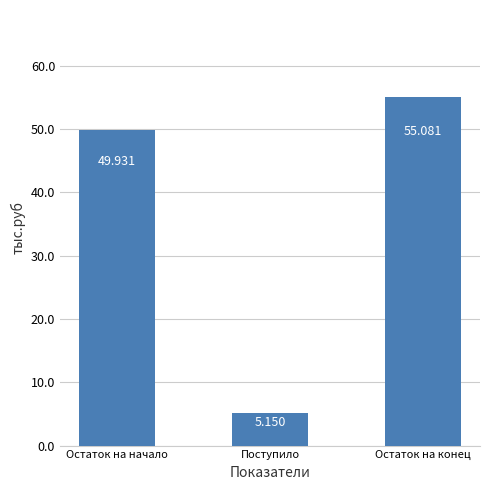

Does the chart contain any negative values?

No